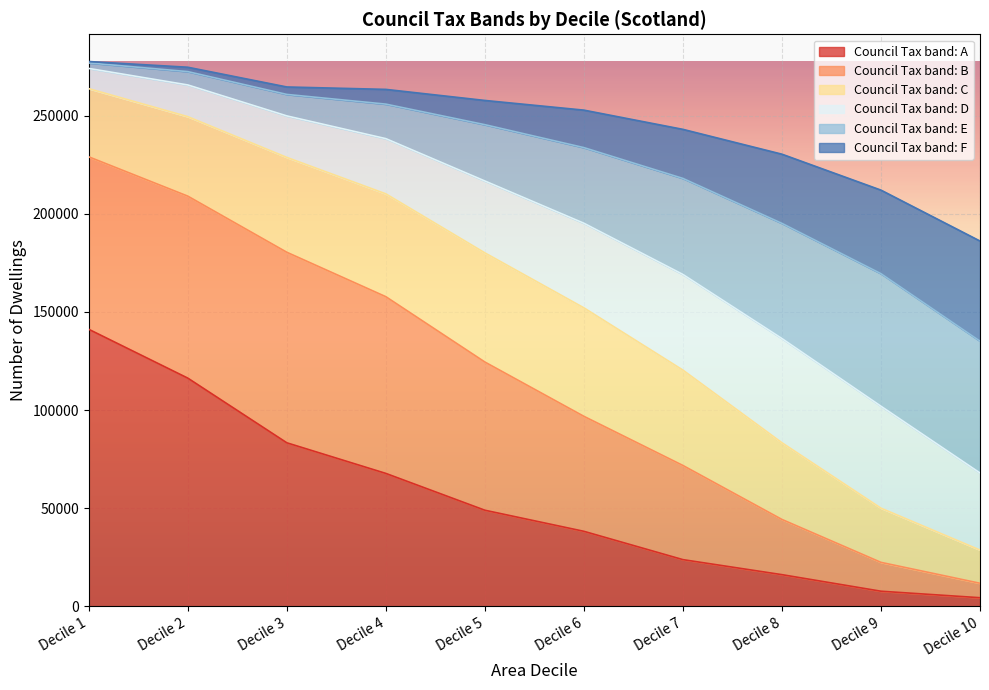

Which category has the highest value in the Council Tax band: A series?

Decile 1